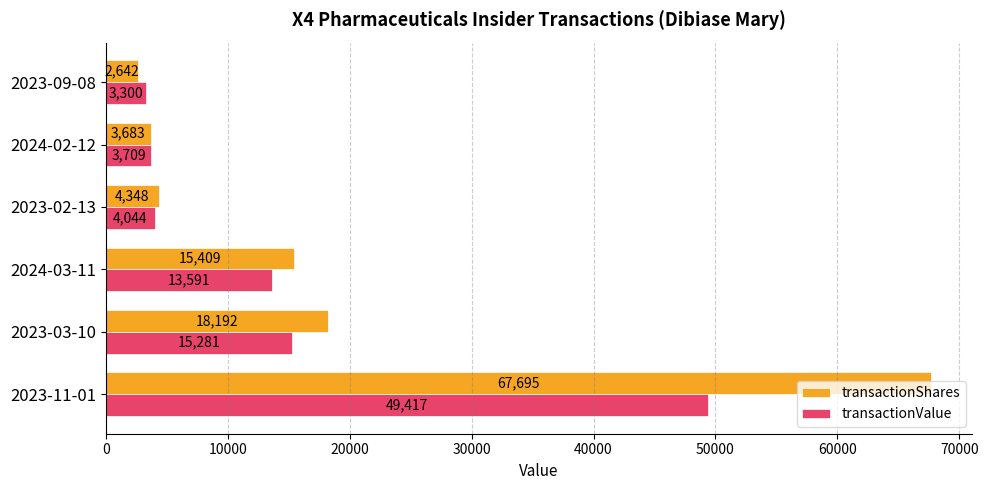

The transactionValue series shows 15281 at 2023-03-10. True or false?

True